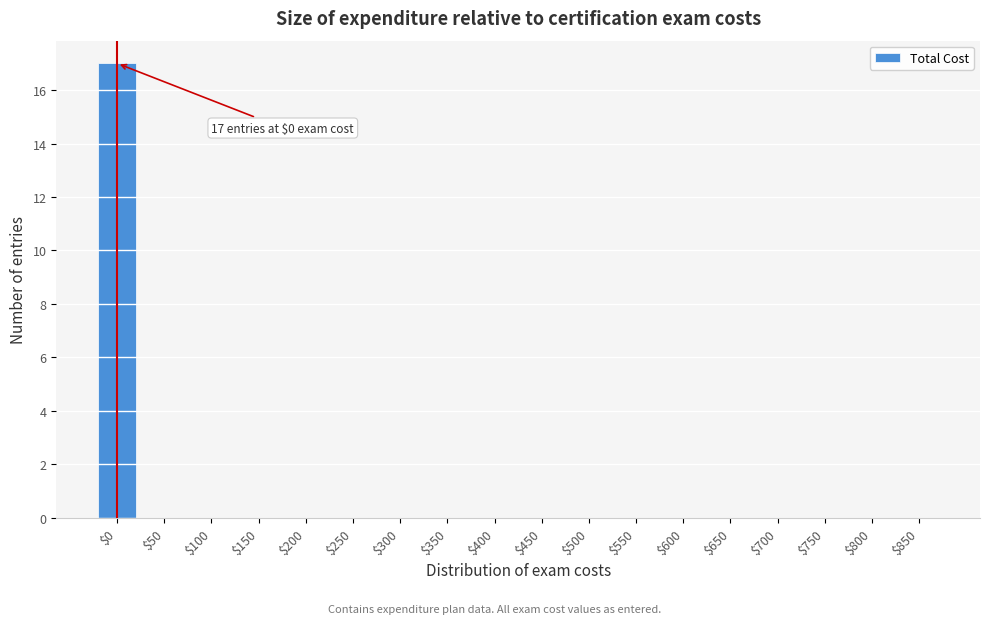

True or false: the data shows 0 at $750.

True